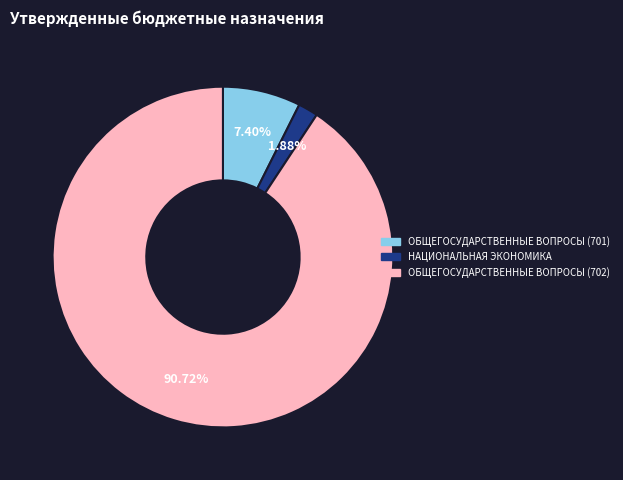

How many segments does this pie chart have?

3